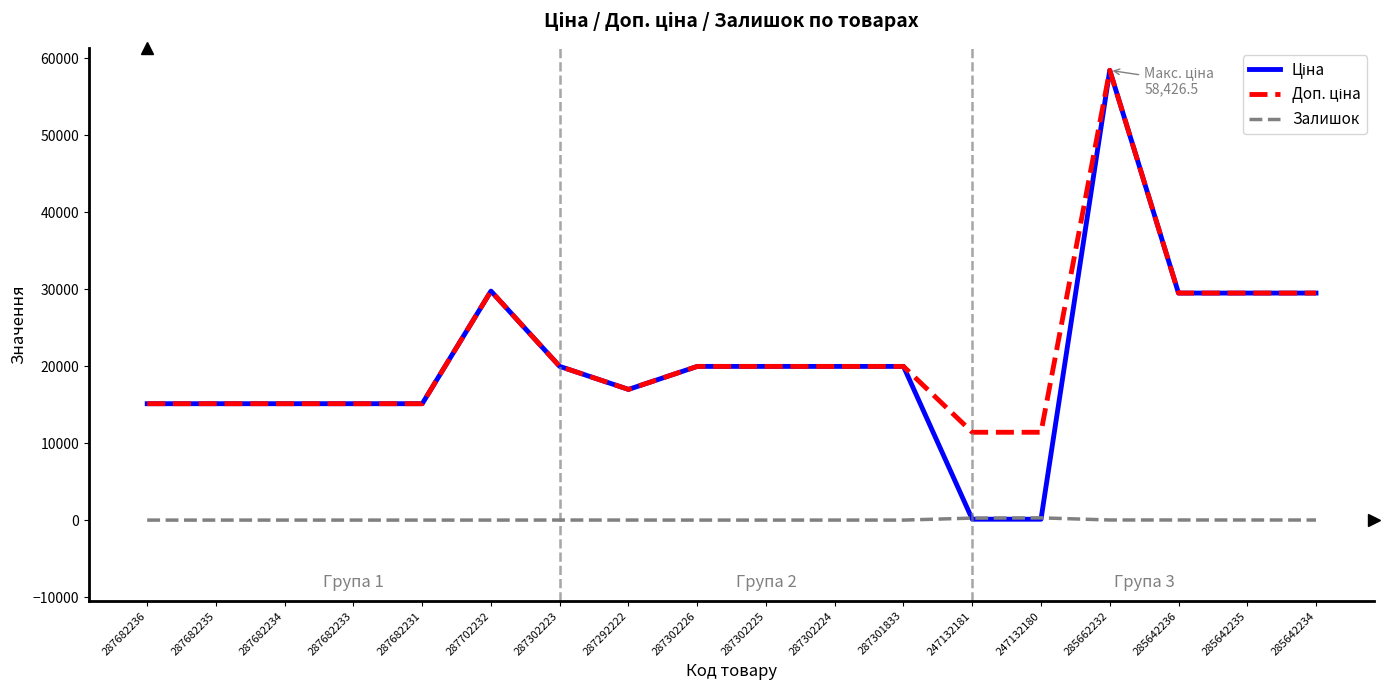

Count the number of data series in this chart.

3